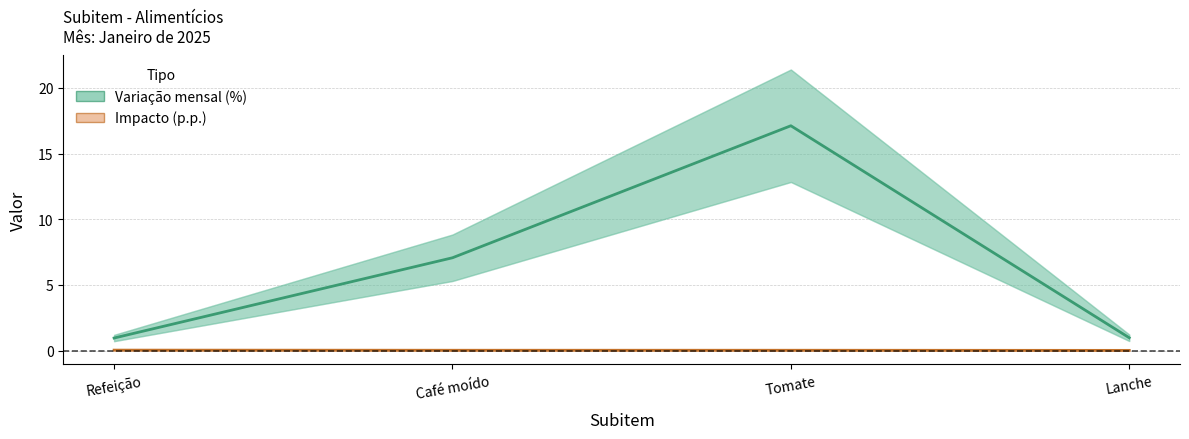

What is the total value across all series at Lanche?

1.0